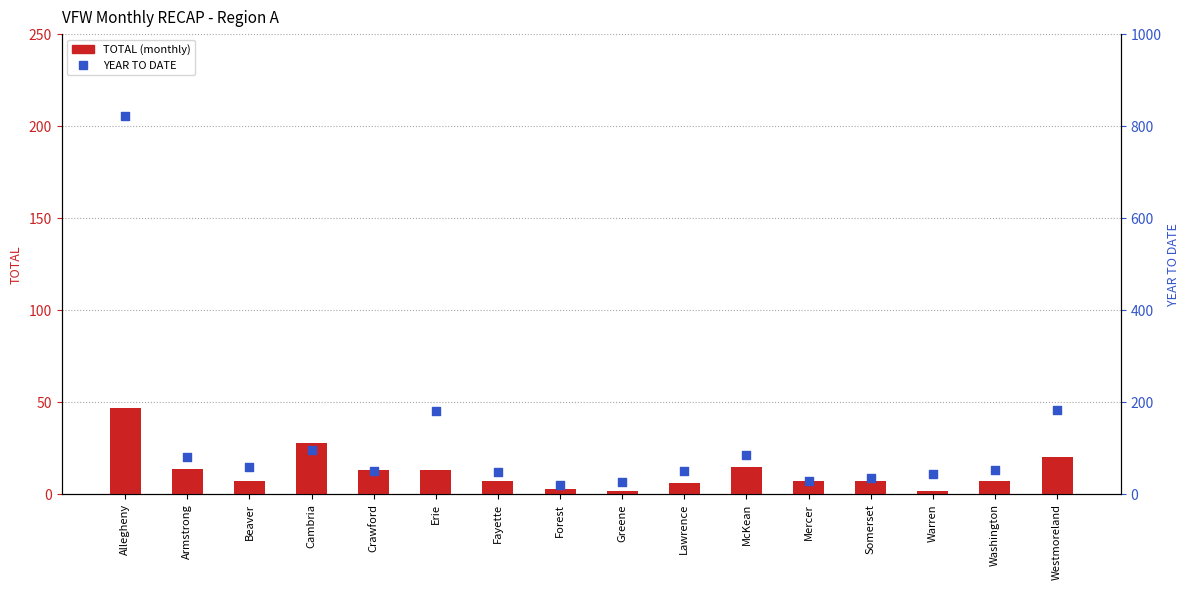

At which category is the sum across all series the highest?

Allegheny